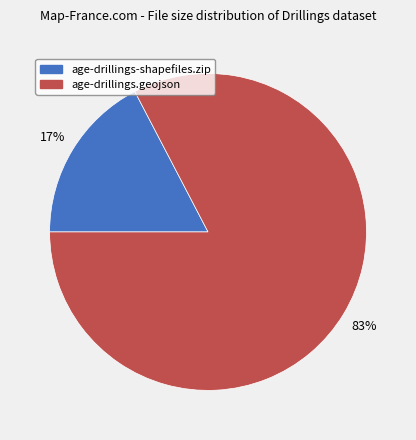

To the nearest percent, what percentage of the pie is age-drillings.geojson?

83%